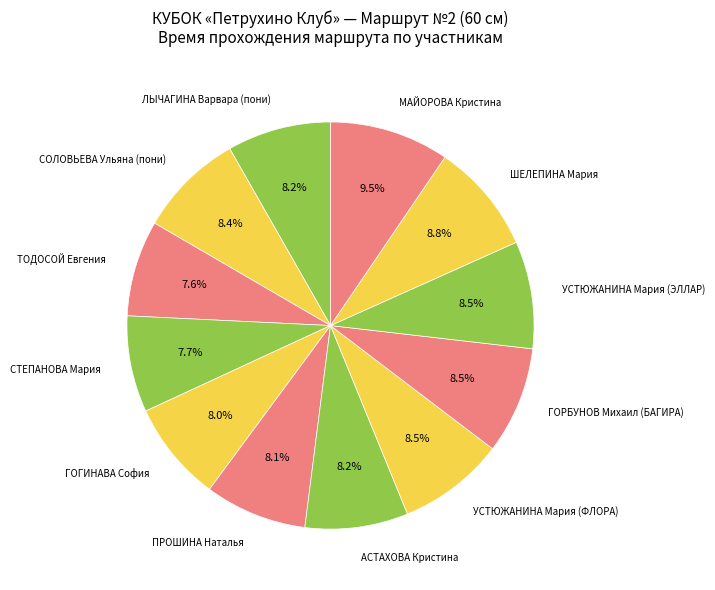

Does ШЕЛЕПИНА Мария account for over 50% of the chart?

No